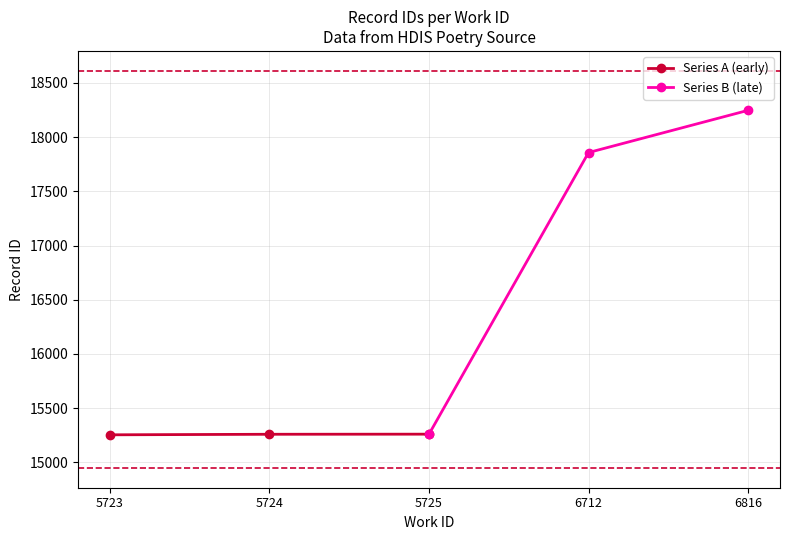

What is the value of the Series A (early) point at the 2nd from the left?

15258